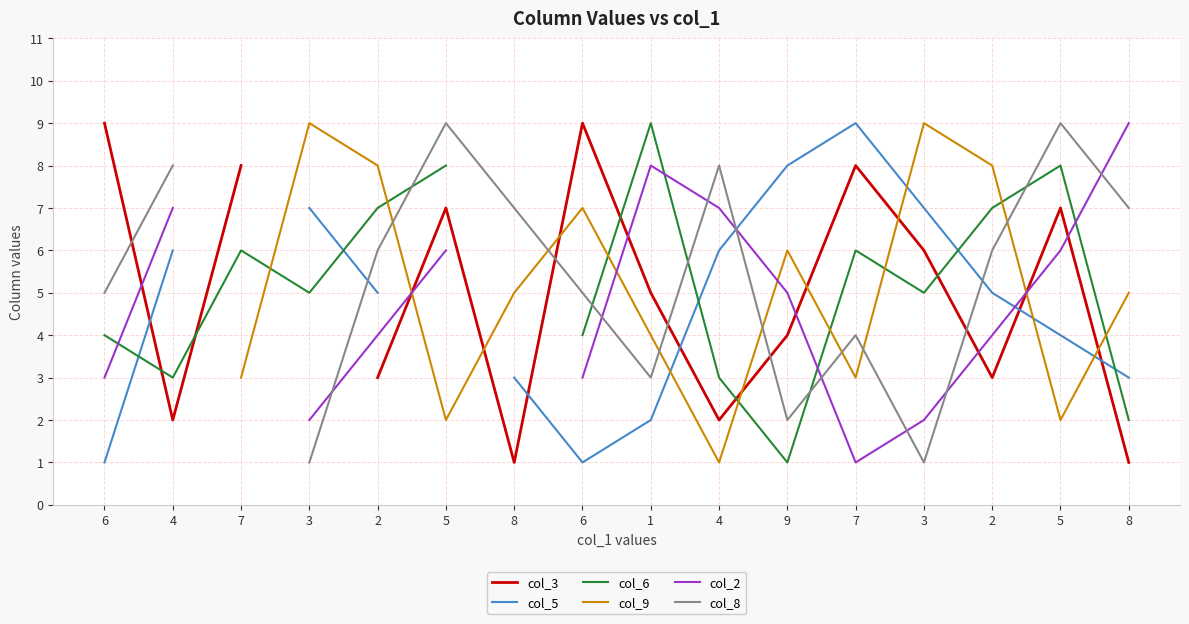

At which category does col_9 reach its first local valley?

5